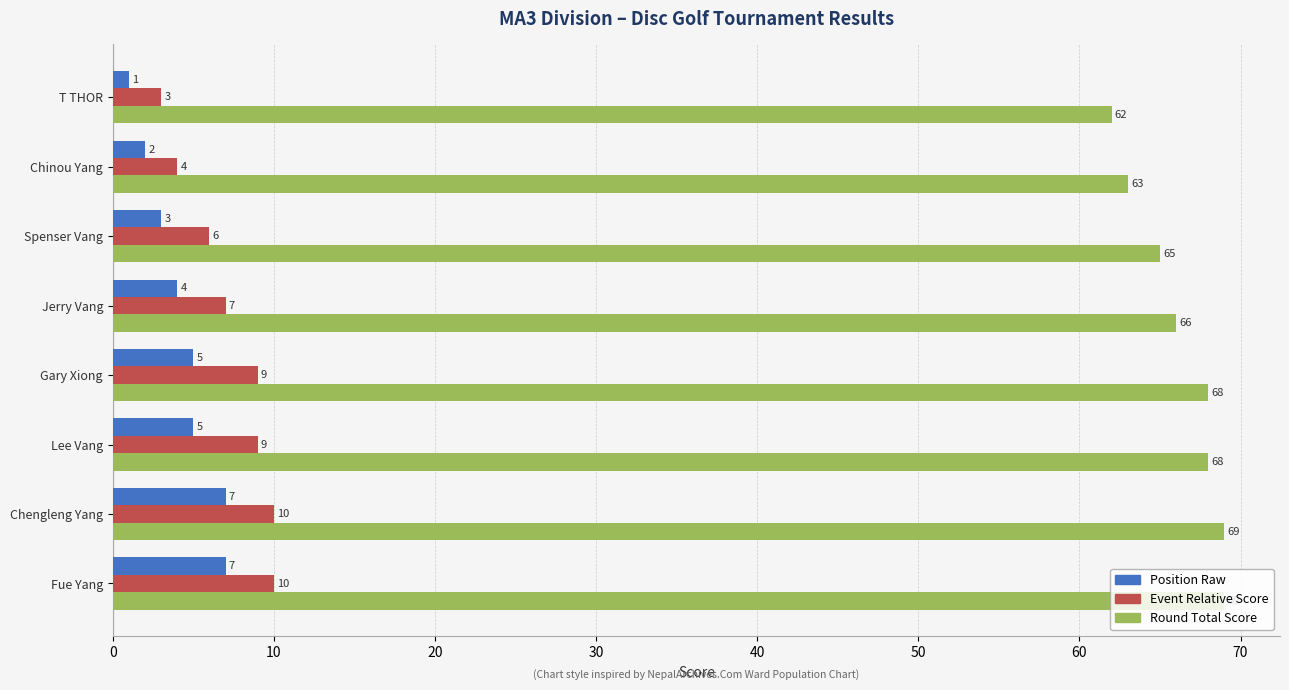

What is the smallest value displayed?

1